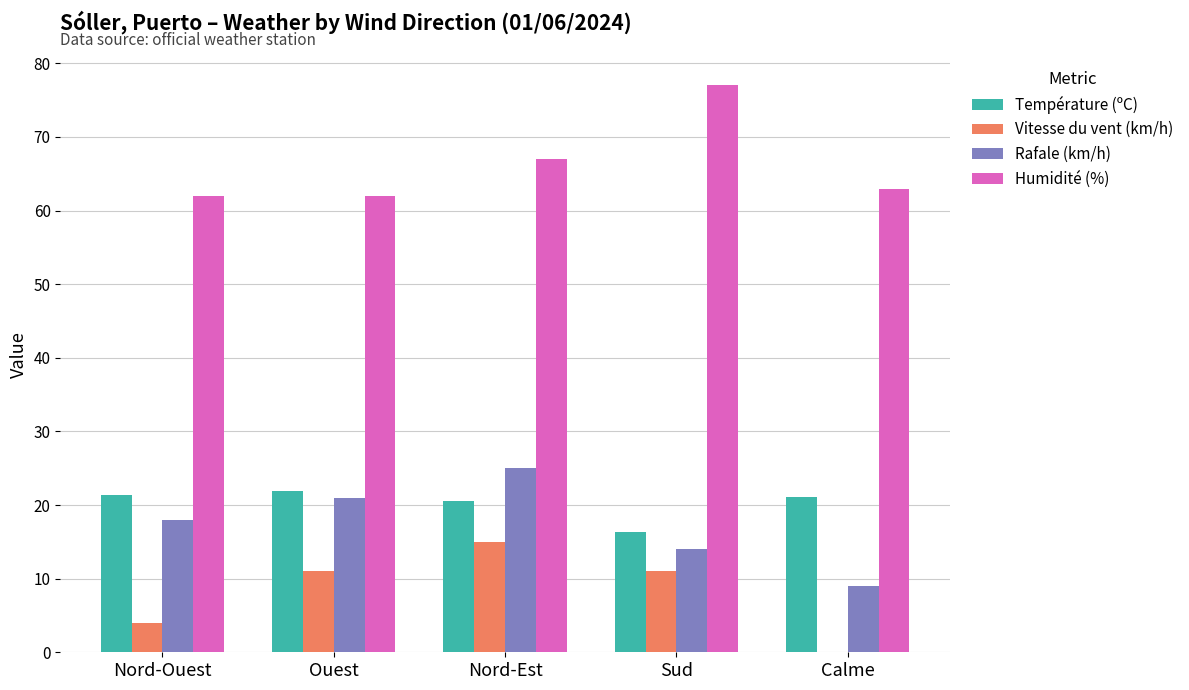

What is the total value across all series at Nord-Est?

127.6